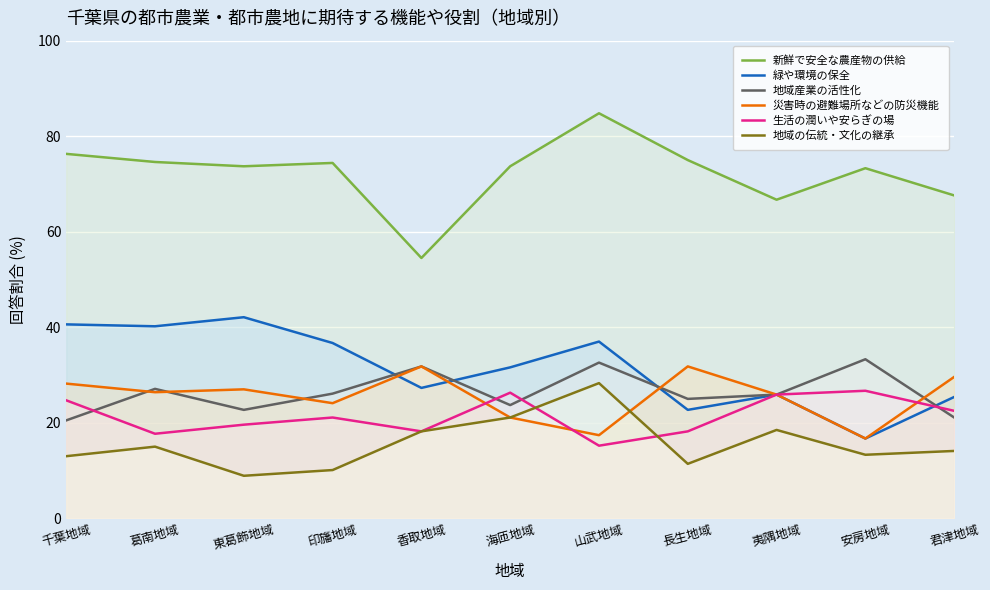

What position from the right is 夷隅地域?

3